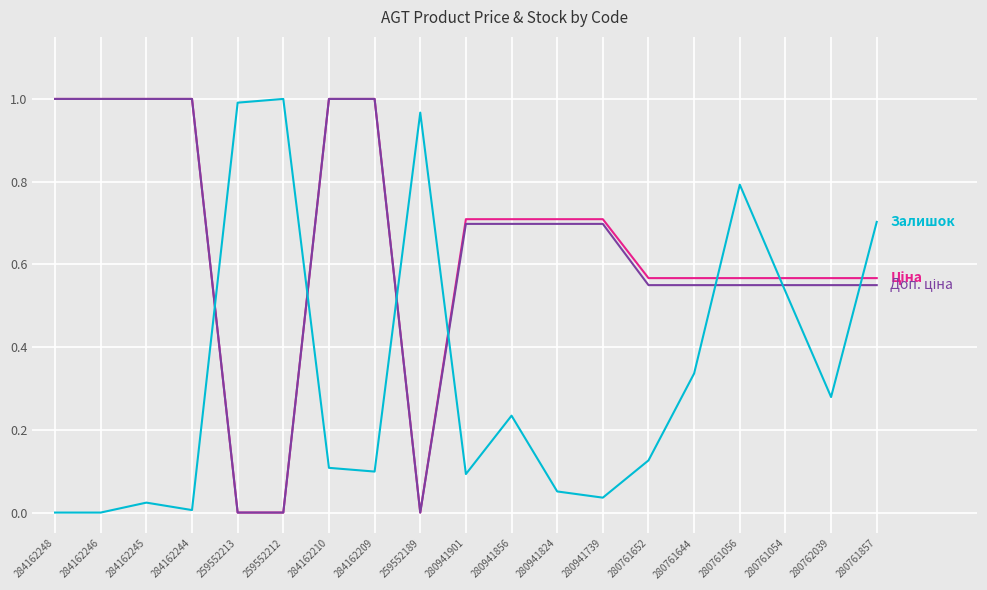

What is the total value across all series at 280761644?

1.5